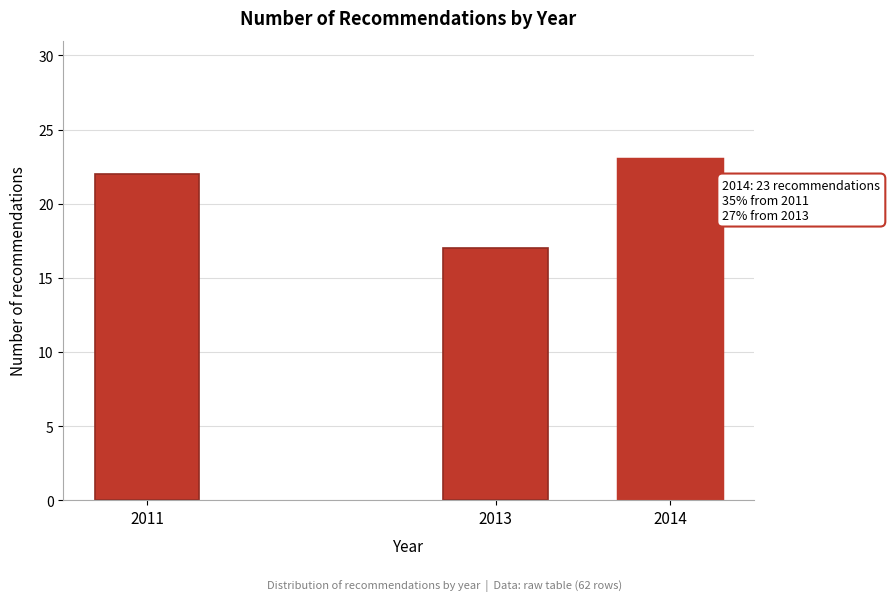

Reading left to right, what are all the values shown in this chart?

22	17	23